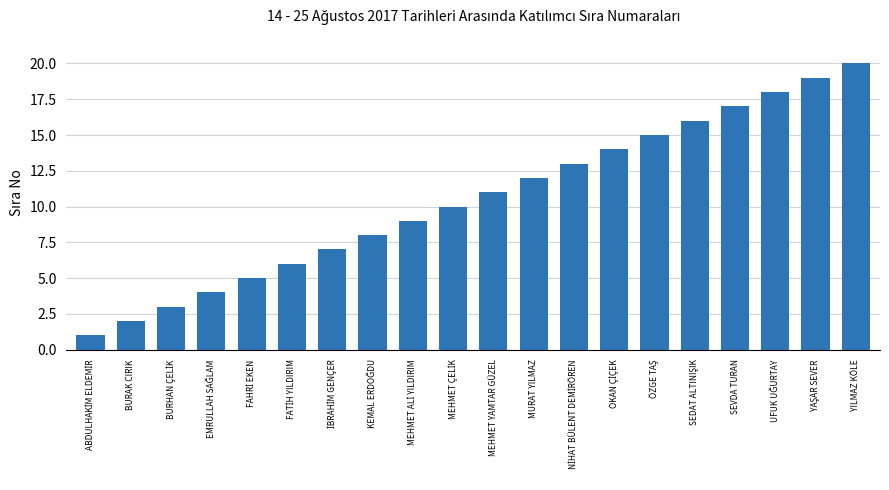

What is the sum of all values?

210